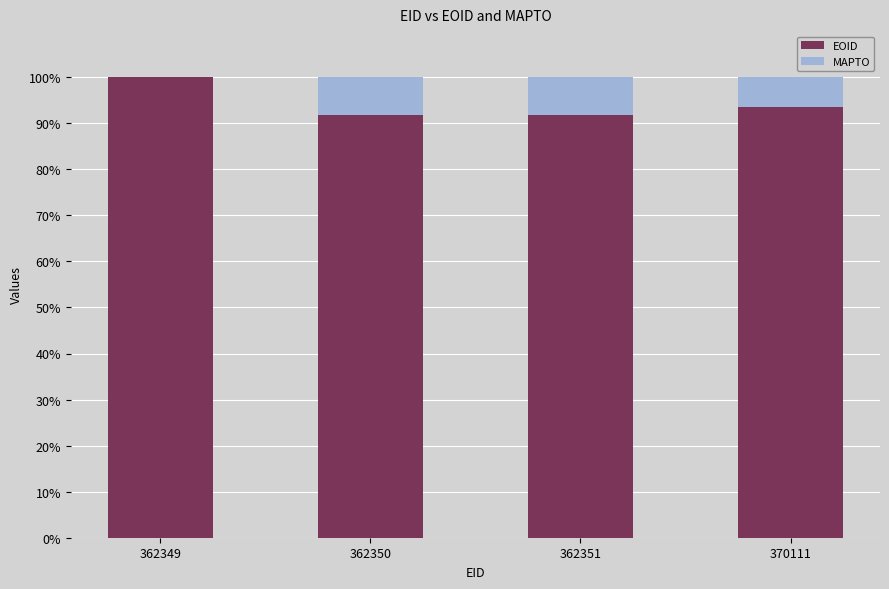

What is the total value across all series at 362349?

100.0